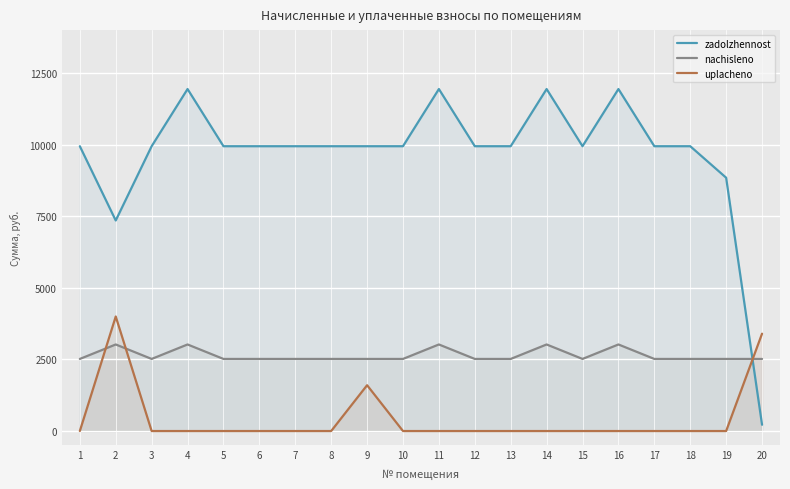

Which series has the widest spread of values?

zadolzhennost